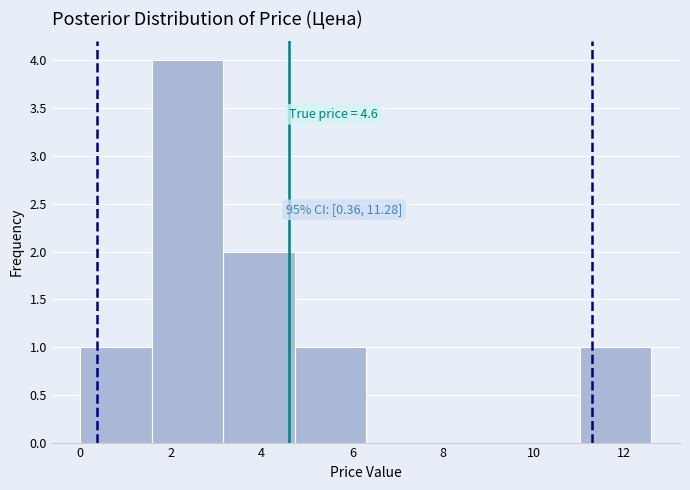

Over which range of the x-axis is the bar tallest?

1.6 to 3.2